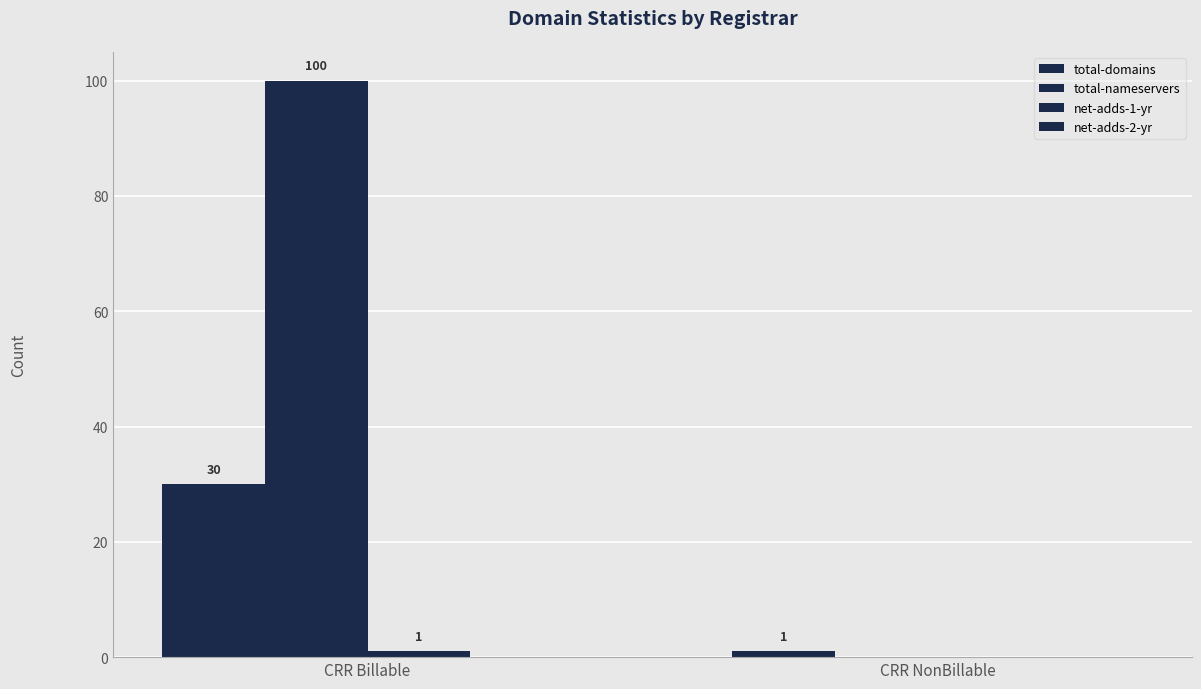

How many data points does each series have?

2